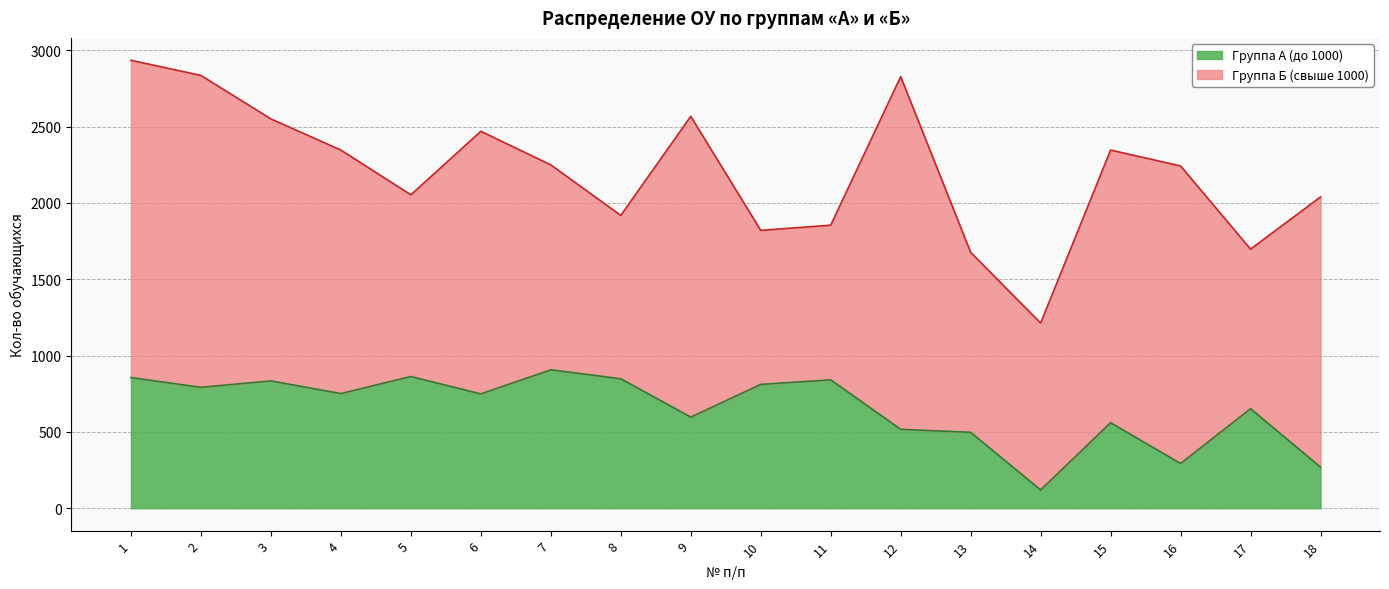

True or false: the data shows 841 at 11.

True